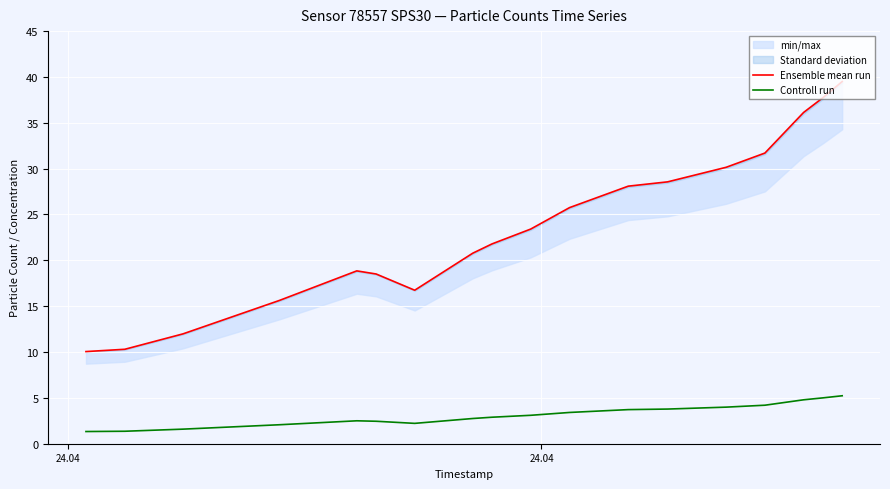

True or false: Controll run and Ensemble mean run cross at least once.

False